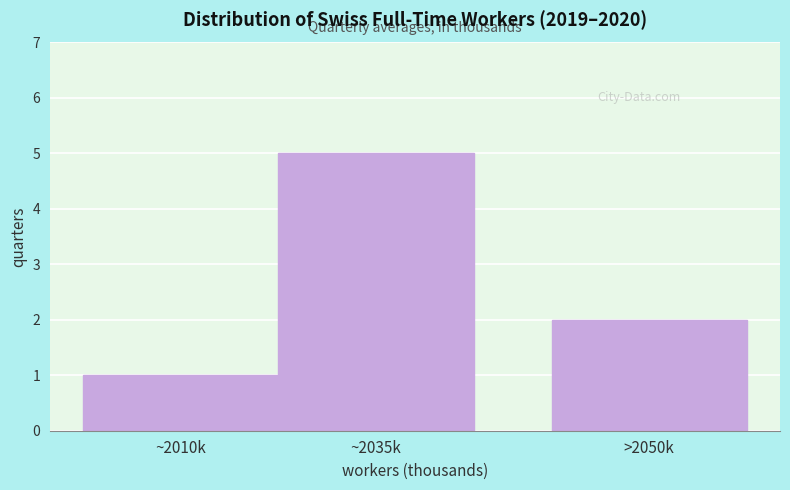

Reading left to right, transcribe all the data shown in this chart.

1	5	2